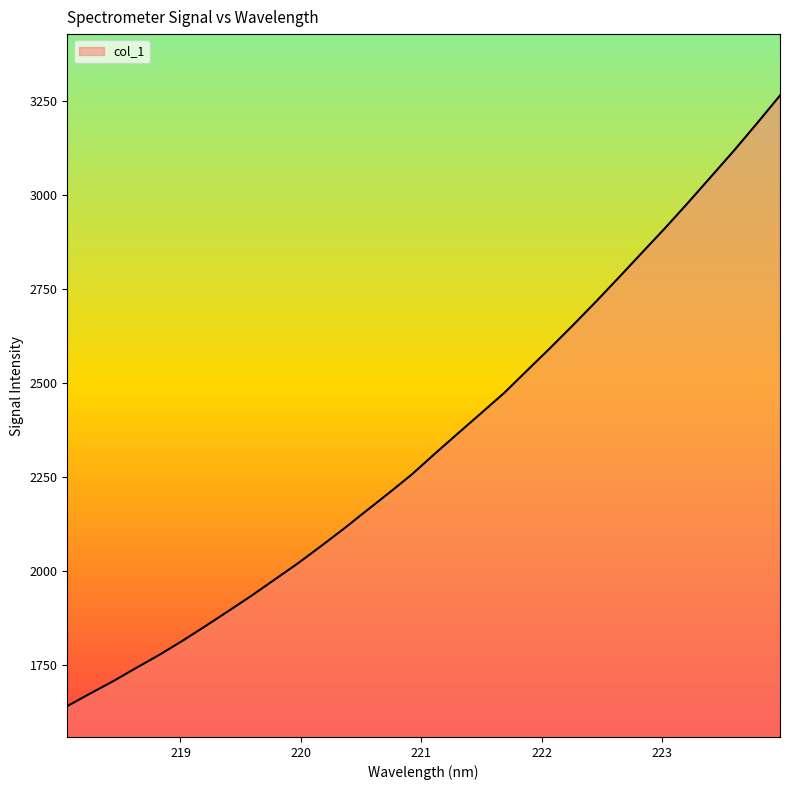

What is the average value?

2345.3